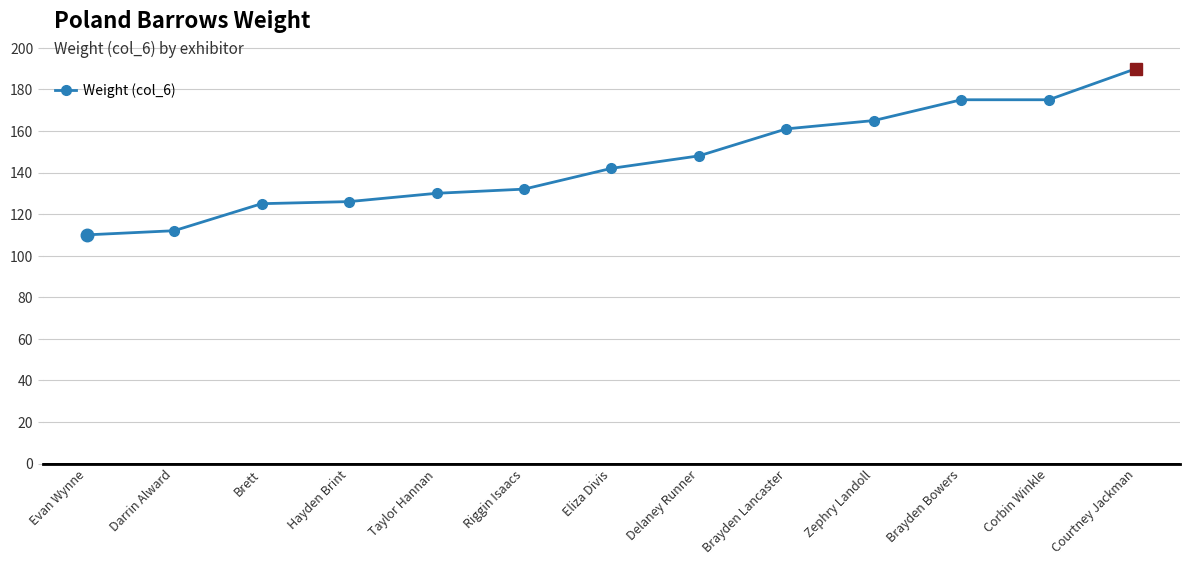

Is it true that the value at Delaney Runner is 148?

True